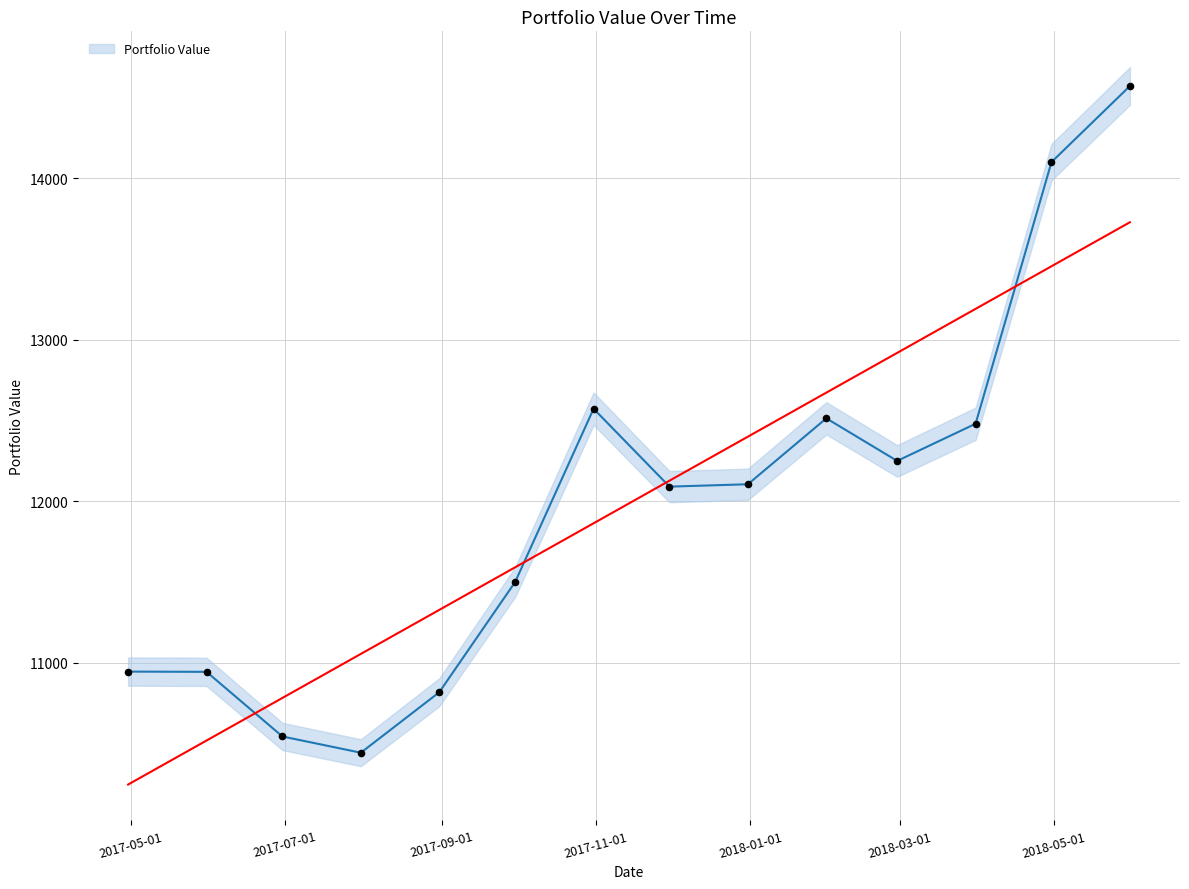

Which has a higher value, 2018-04-30 or 2017-09-30?

2018-04-30